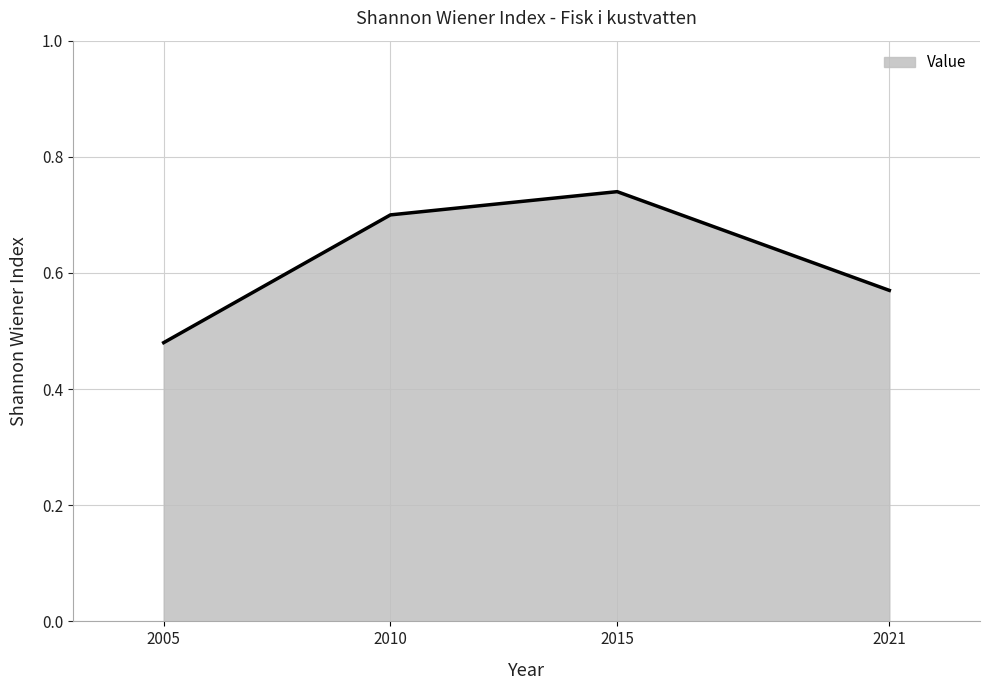

How many series are shown in this chart?

1